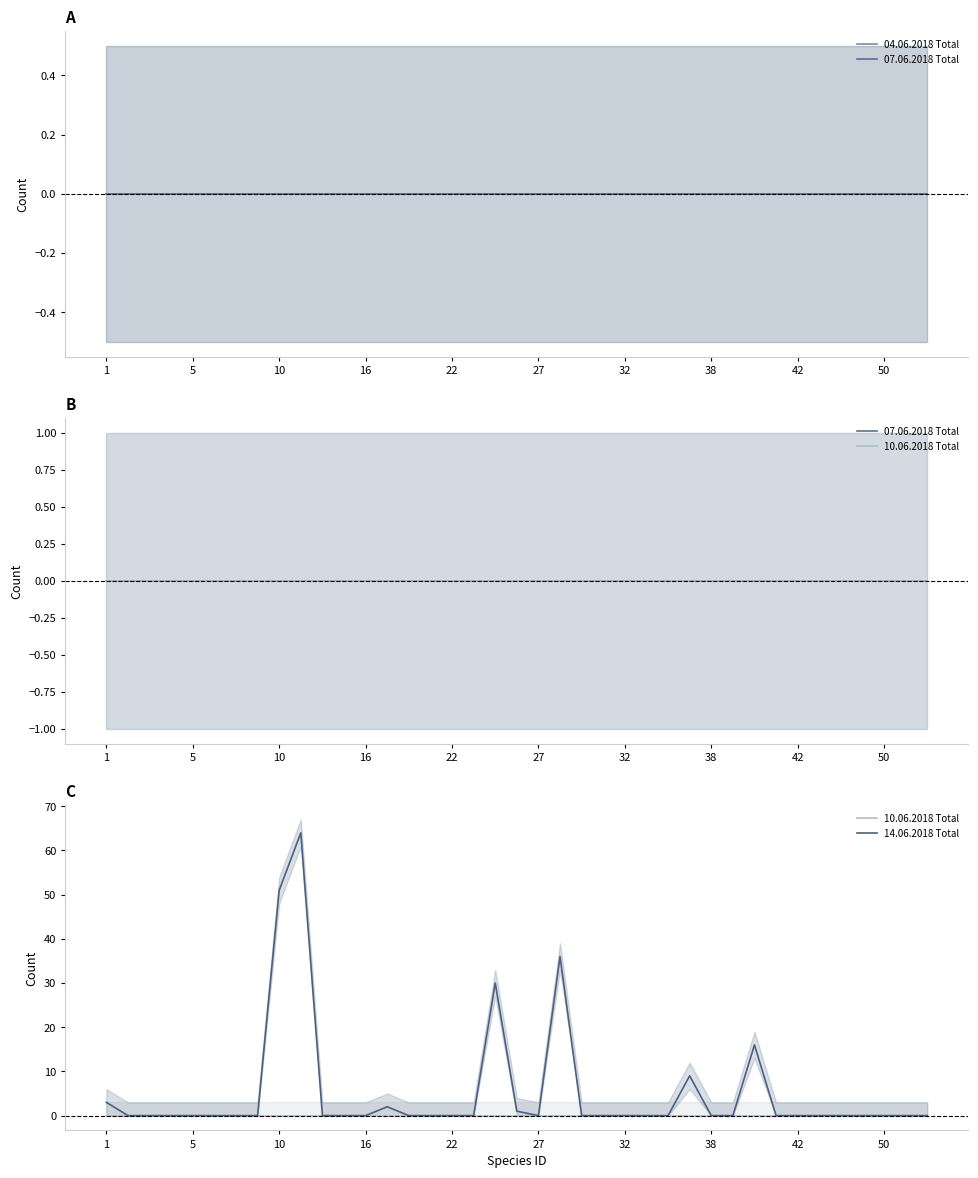

Is the value of 07.06.2018 Total at 34 greater than the value of 04.06.2018 Total at 10?

No